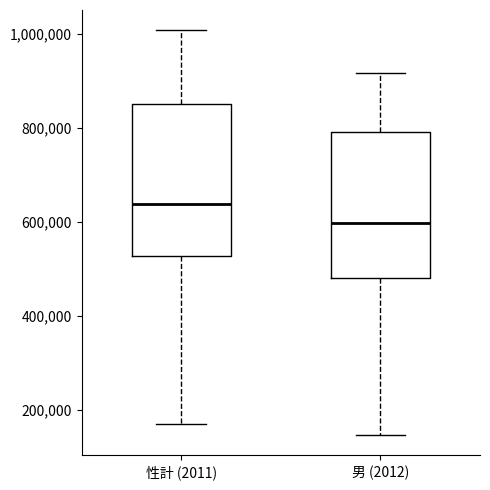

Where is the lower edge of the box for 男 (2012) on the y-axis? The values are not printed on the chart, so give them approximately, as read against the axis.

480000